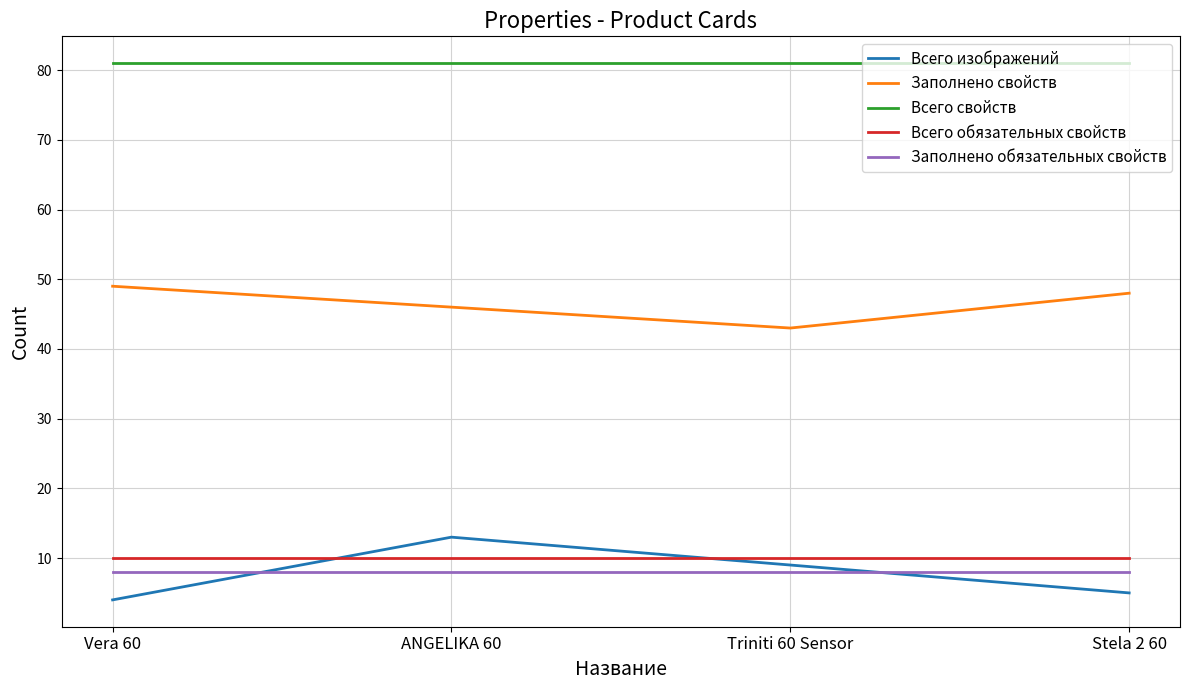

Is this an area chart (filled region under the line)?

No